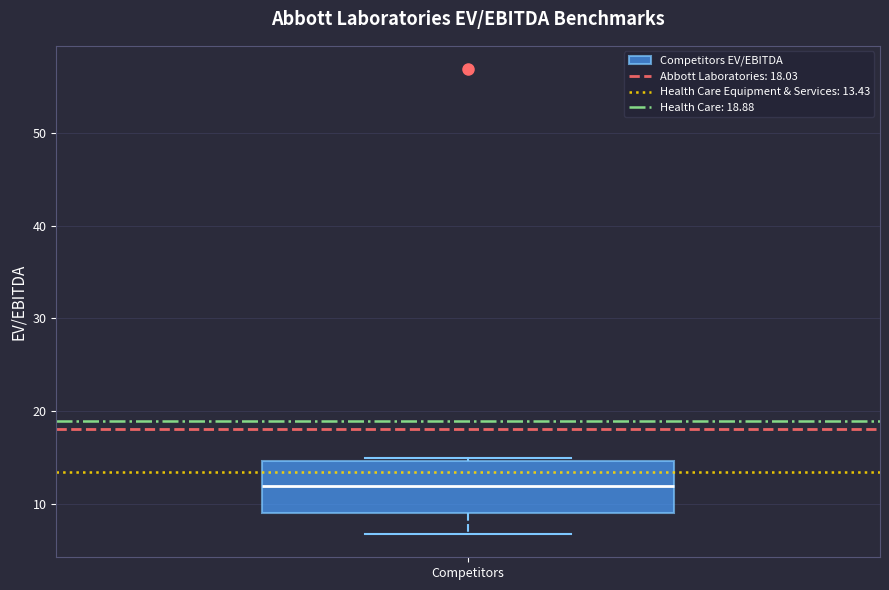

Transcribe this box plot: give where the median line is, the range the box spans, and where the two whiskers end, as read against the y-axis. The values are not printed on the chart, so give them approximately, as read against the axis.

median 12, box 9 to 15, whiskers 7 to 15 (just above the box's upper edge)